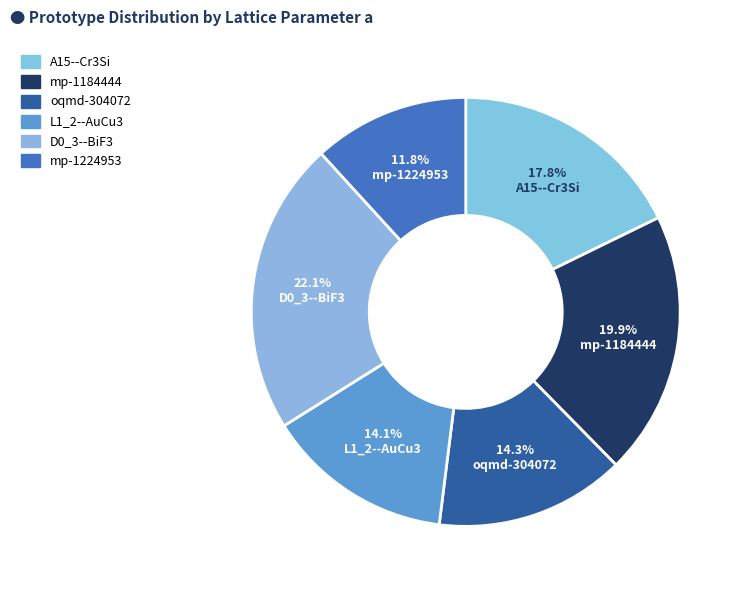

To the nearest percent, what is the difference between the largest and smallest slice percentages?

10%